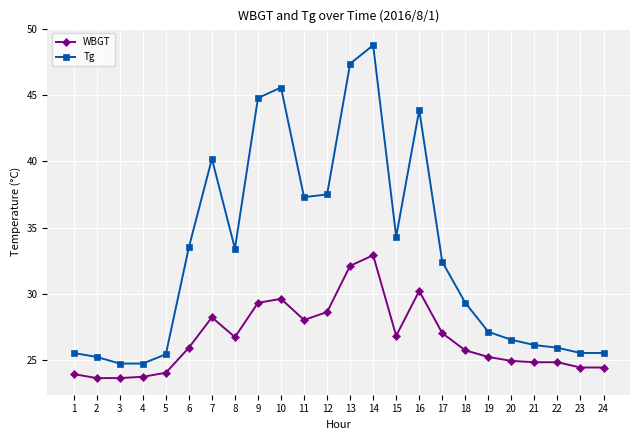

True or false: WBGT has more than 2 interior local peaks.

True